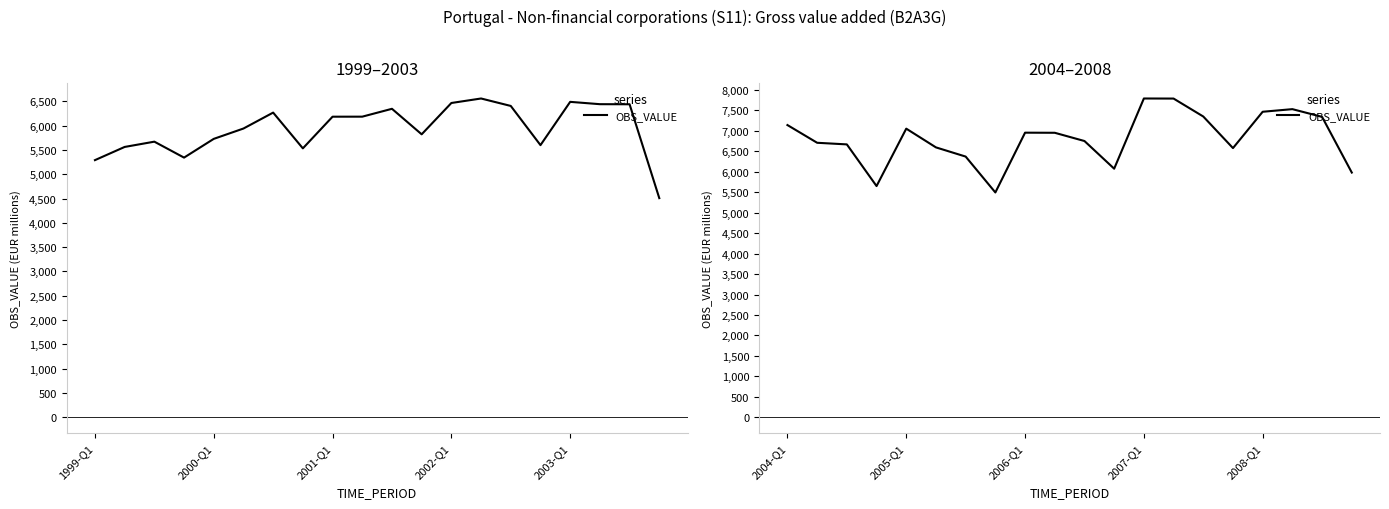

What position from the left is 2000-Q1?

2